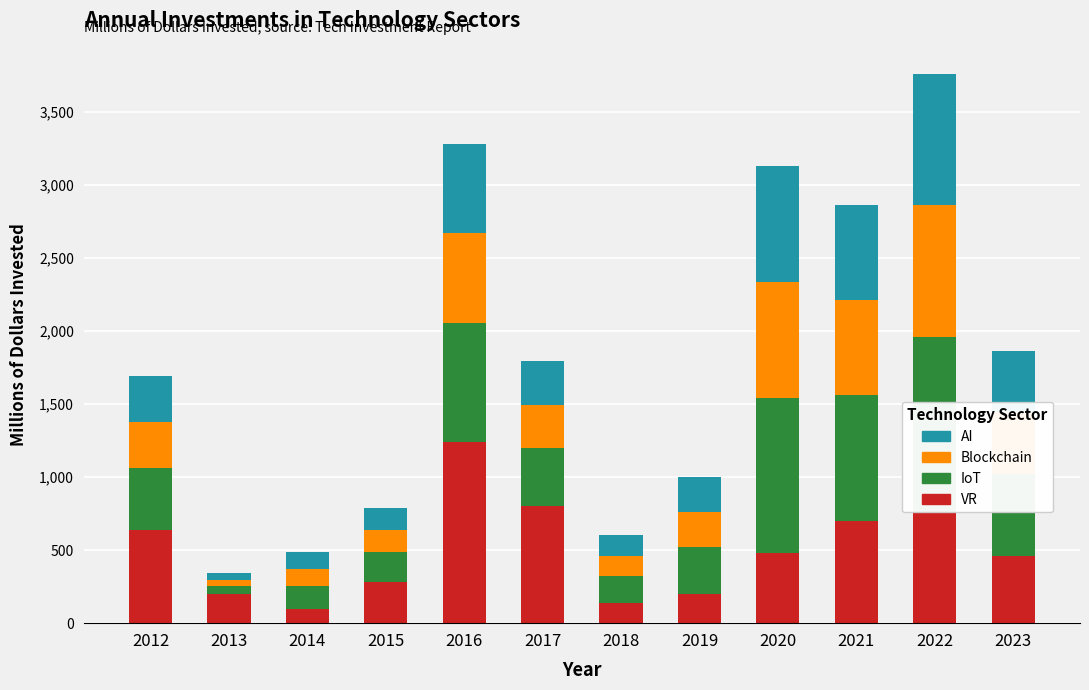

At which category is the sum across all series the highest?

2022